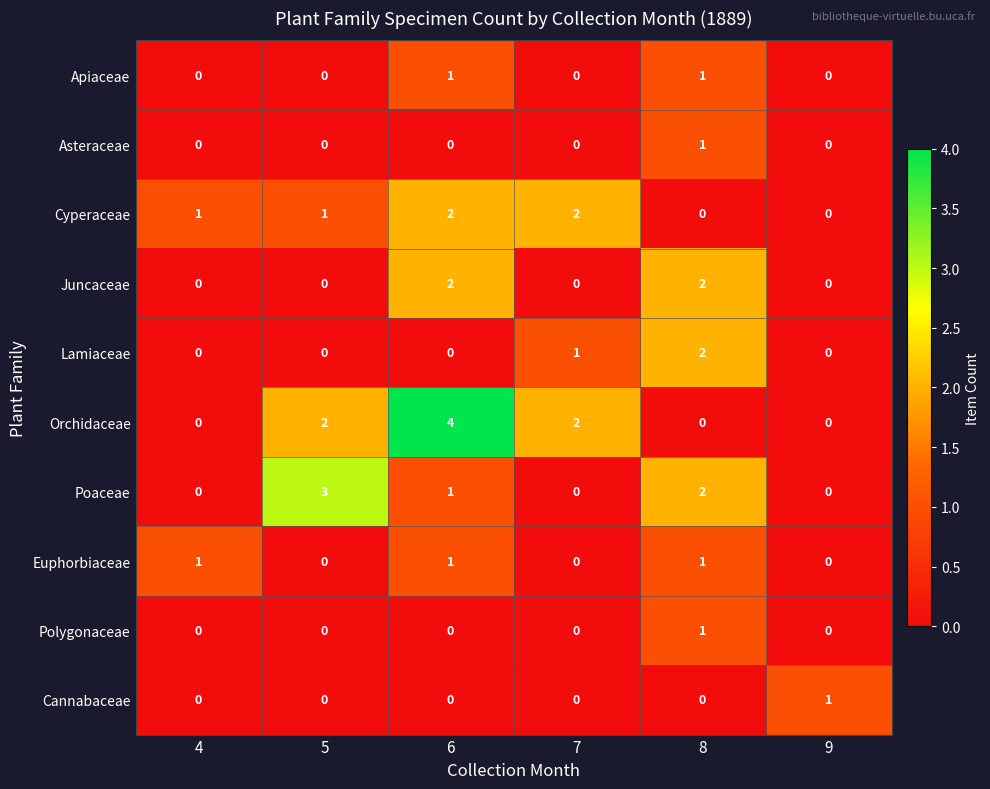

Where does the Poaceae series first go above 1?

5